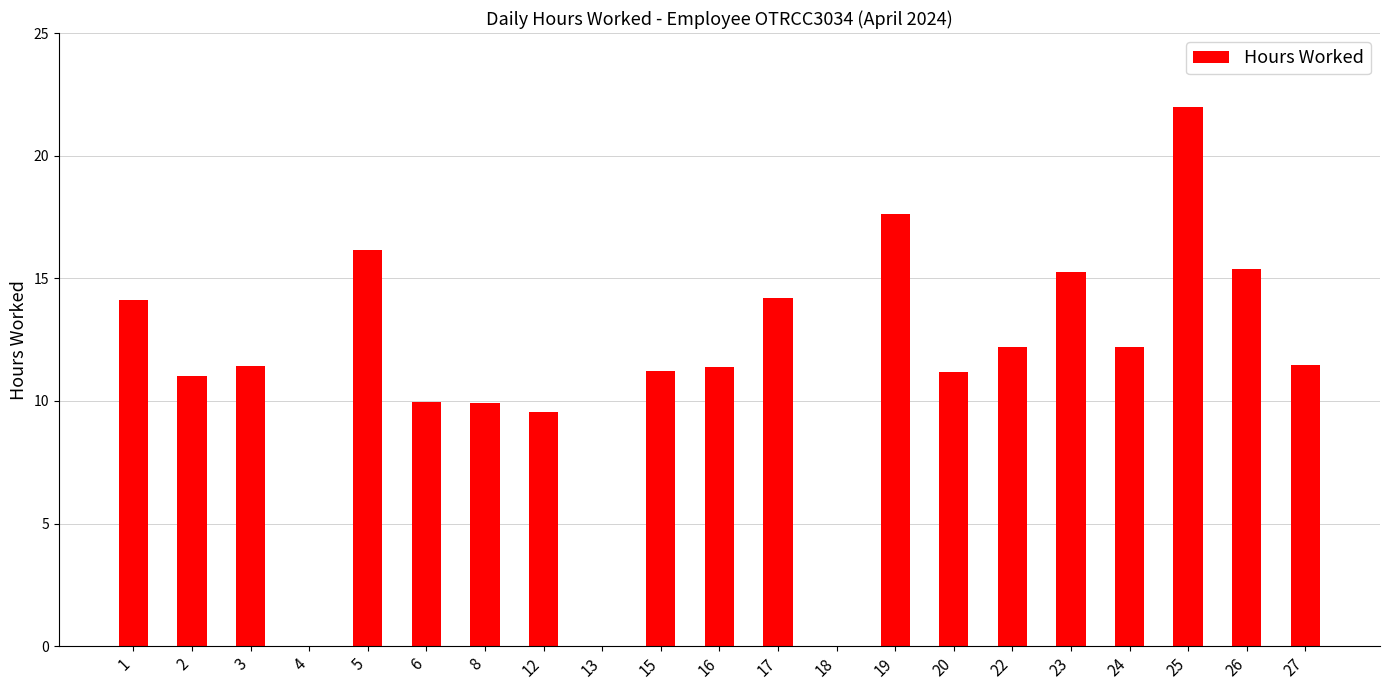

What is the sum of all values?

236.3